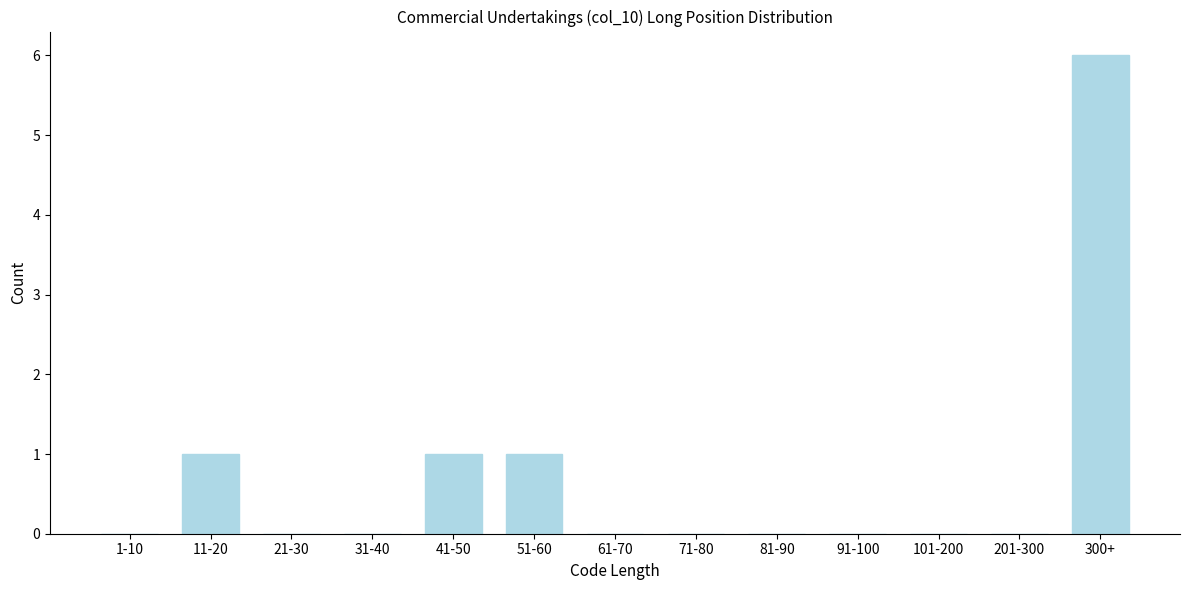

Reading right to left, extract all data points from this chart.

300+=6	201-300=0	101-200=0	91-100=0	81-90=0	71-80=0	61-70=0	51-60=1	41-50=1	31-40=0	21-30=0	11-20=1	1-10=0